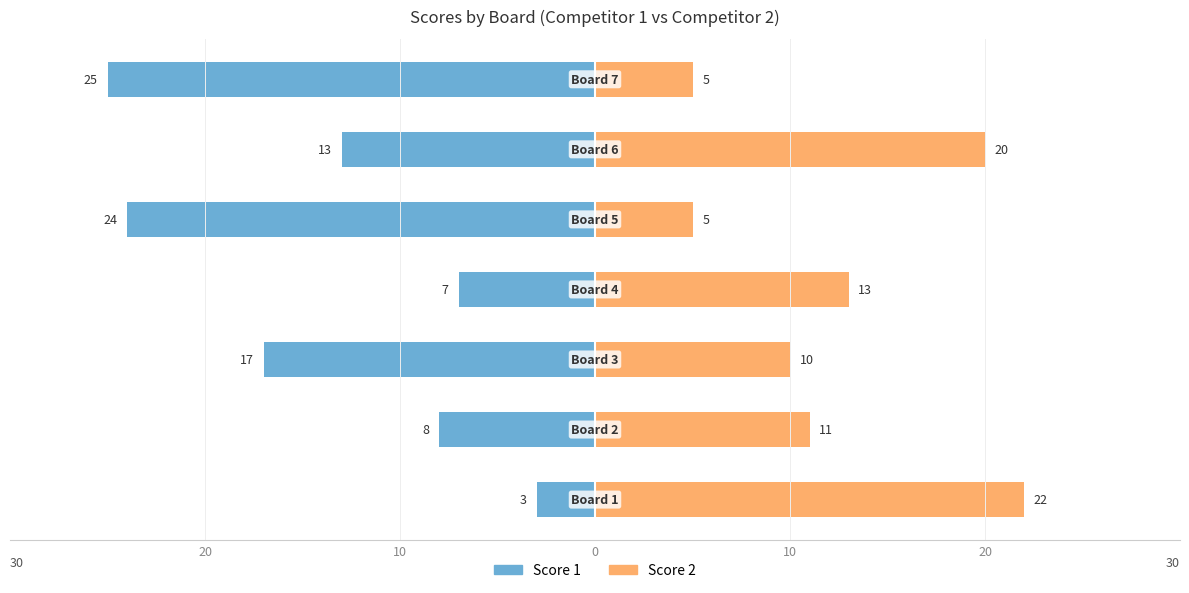

Between 10 and 5, which series saw the biggest shift?

Score 2